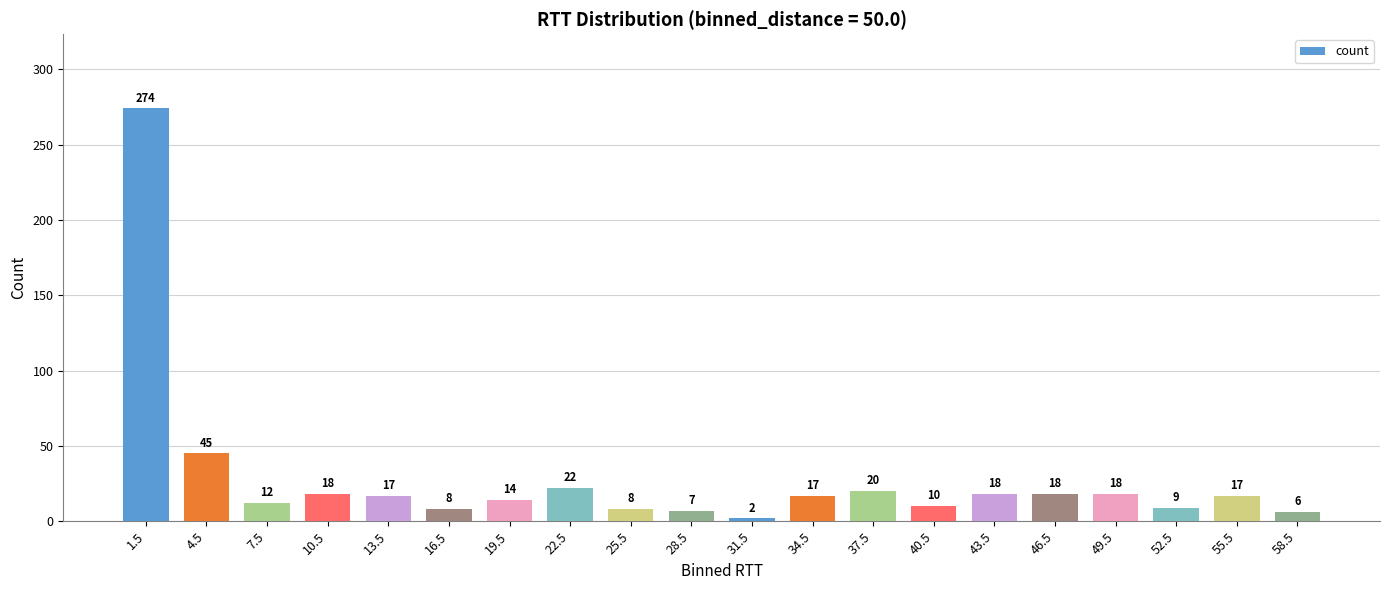

At which label does the data first exceed 17?

1.5